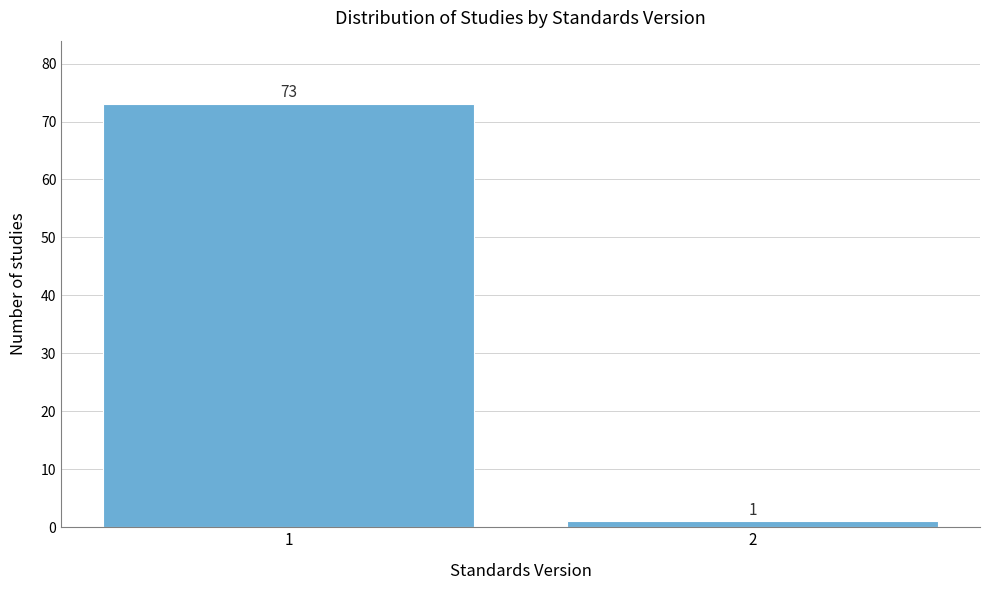

Reading right to left, what are all the values shown in this chart?

2=1	1=73